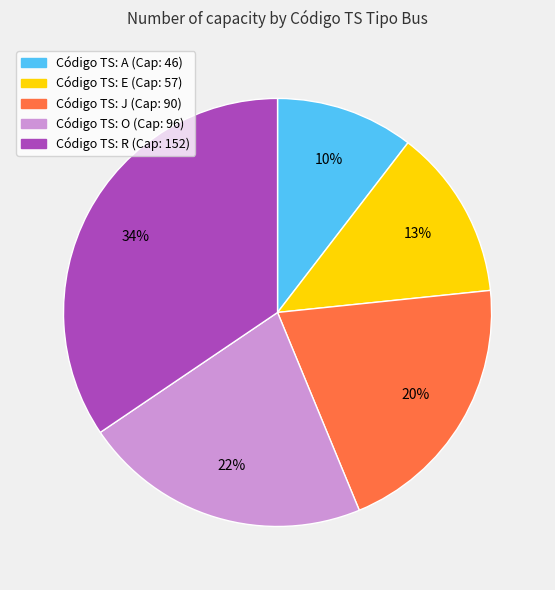

Is there any slice that represents more than half of the pie?

No